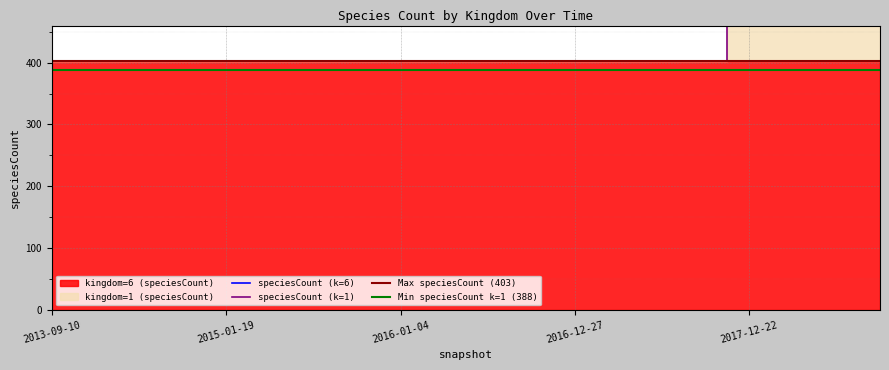

Between 2017-07-24 and 2018-09-28, which series saw the biggest shift?

kingdom_1